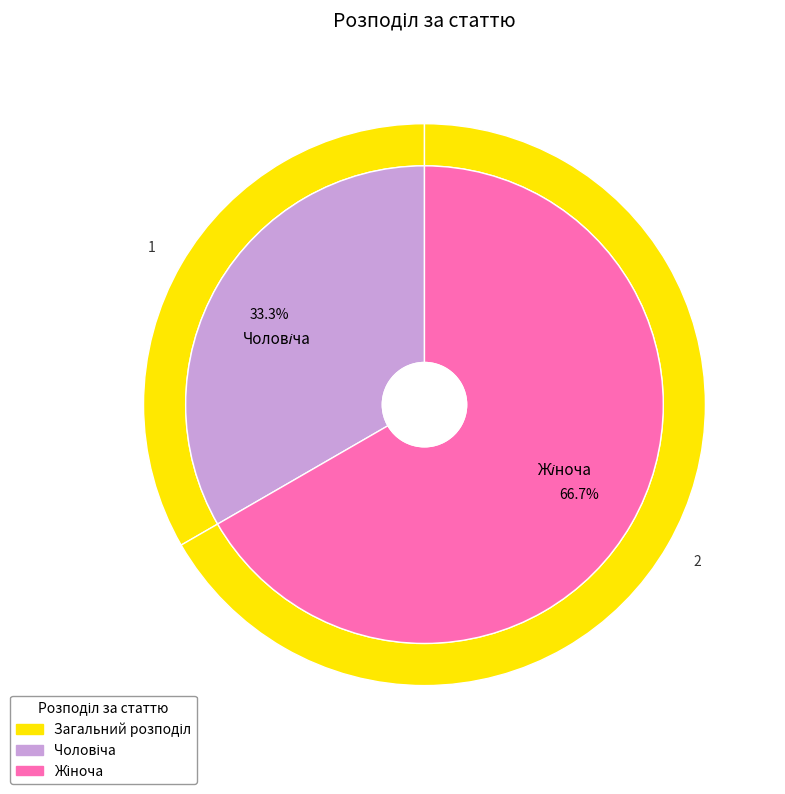

How many slices are in this pie chart?

2